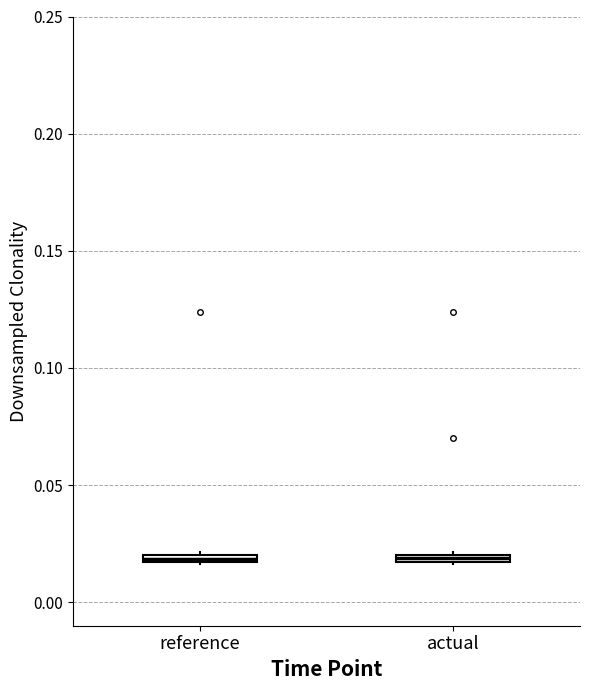

Where is the lower edge of the box for reference on the y-axis? The values are not printed on the chart, so give them approximately, as read against the axis.

0.015